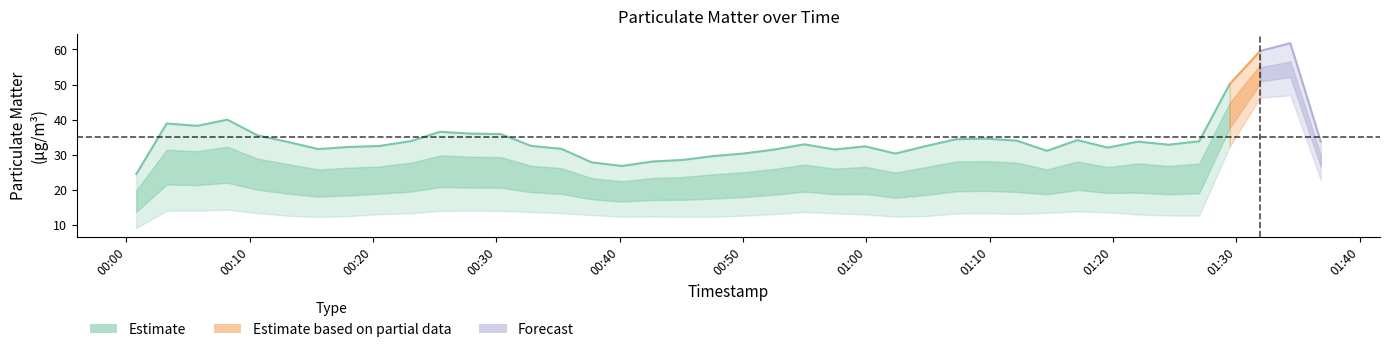

In P1, how many points are lower than both neighbors (excluding endpoints)?

14